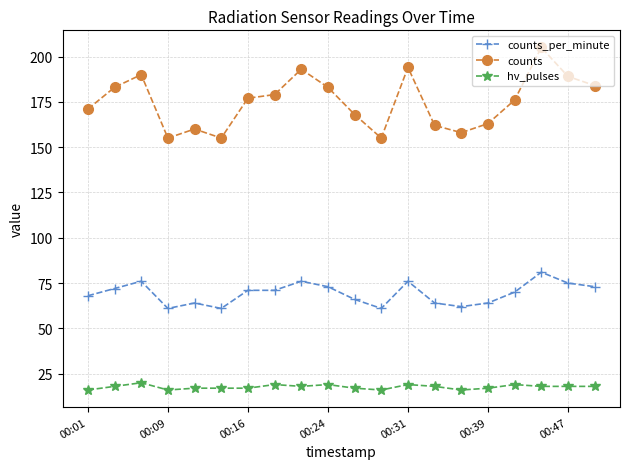

In counts, how many points are lower than both neighbors (excluding endpoints)?

4